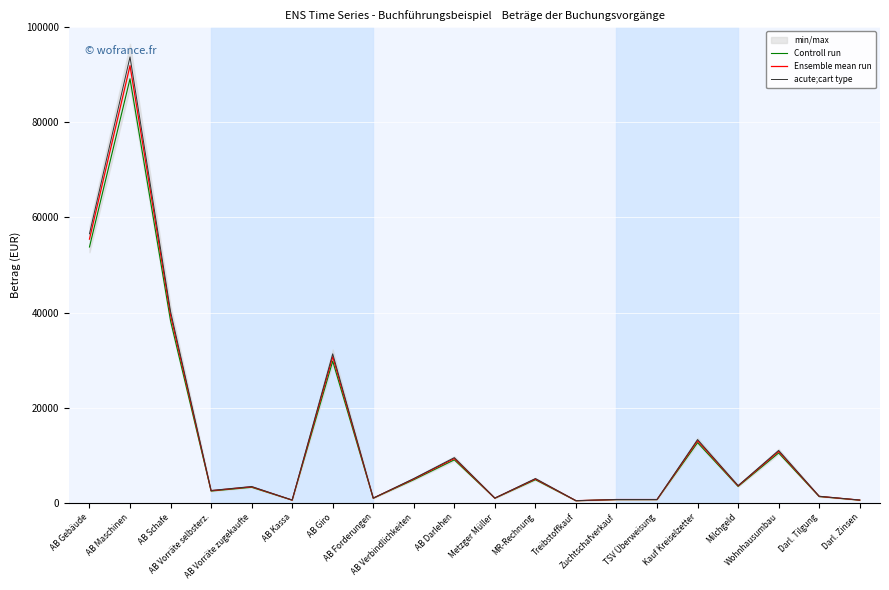

Reading left to right, what are all the values shown in this chart?

Controll run: 53784.8	89159.4	38262.5	2453.7	3248.4	541.4	29787.6	938.8	4841.9	9024.3	938.8	4841.9	419.2	653.7	653.7	12641.2	3429.2	10468.7	1299.4	541.4
Ensemble mean run: 55448.2	91916.9	39445.9	2529.6	3348.9	558.1	30708.9	967.8	4991.7	9303.4	967.8	4991.7	432.2	673.9	673.9	13032.2	3535.3	10792.5	1339.6	558.1
acute;cart type: 56557.2	93755.2	40234.8	2580.2	3415.9	569.3	31323.1	987.2	5091.5	9489.5	987.2	5091.5	440.8	687.4	687.4	13292.8	3606.0	11008.4	1366.4	569.3